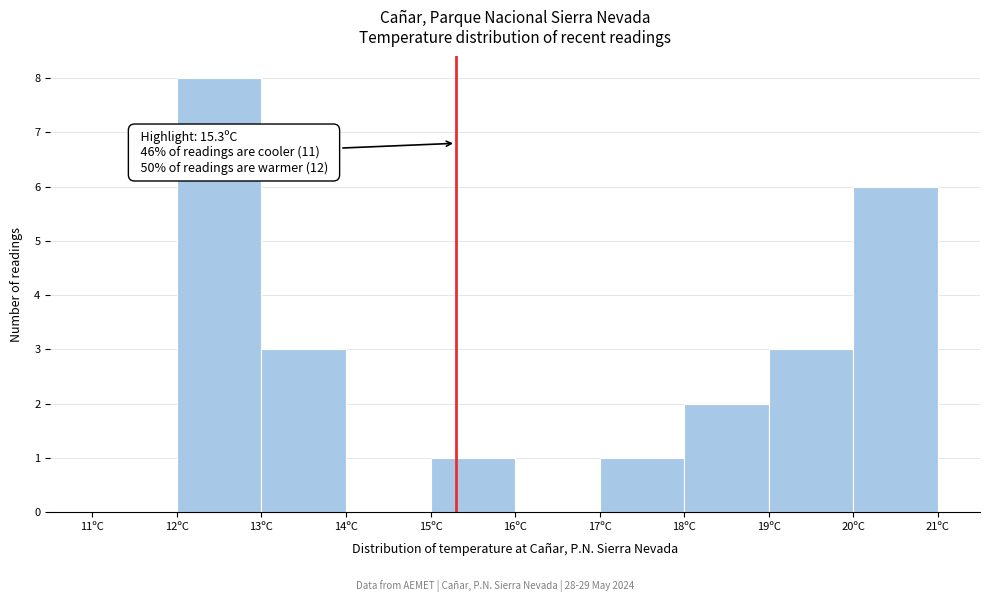

Which range on the x-axis has the tallest bar?

12 to 13